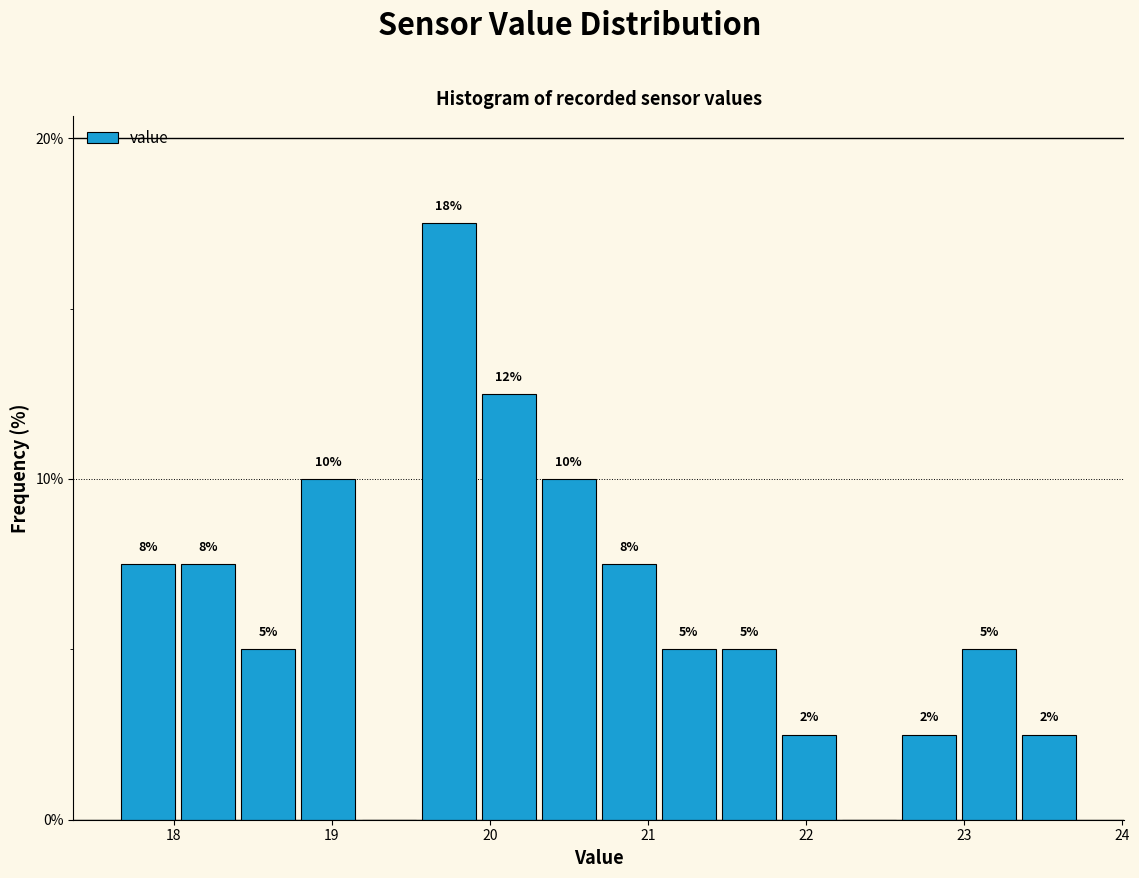

Read against the x-axis, roughly where is the centre of the tallest bar?

19.7